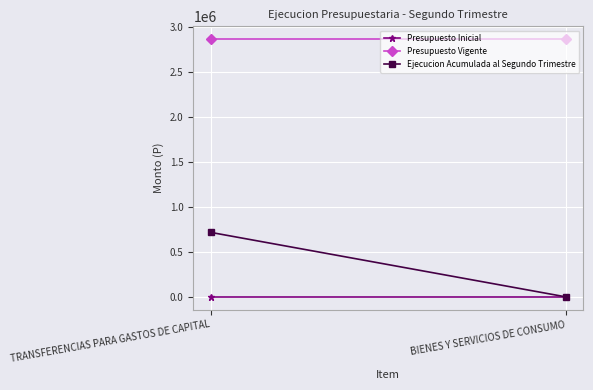

What is the difference between the maximum and minimum values in the Ejecucion Acumulada al Segundo Trimestre series?

714812